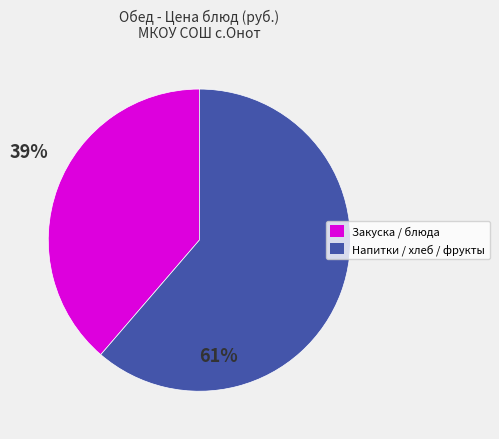

The Напитки / хлеб / фрукты slice represents 50% of the pie. True or false?

False